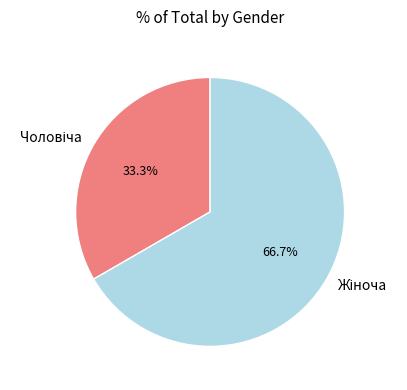

Is there any slice that represents more than half of the pie?

Yes